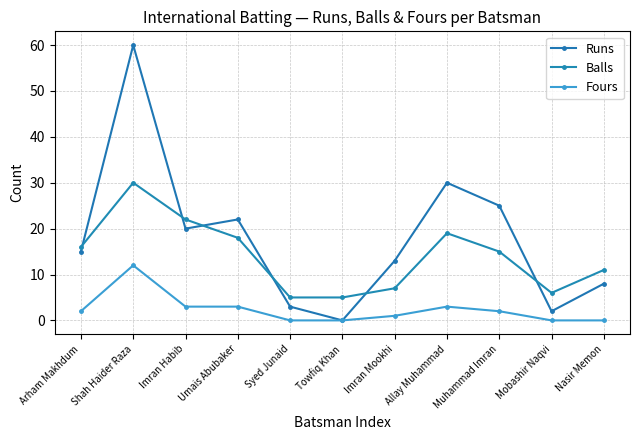

Between which two adjacent categories do Runs and Balls first intersect?

Arham Makhdum and Shah Haider Raza